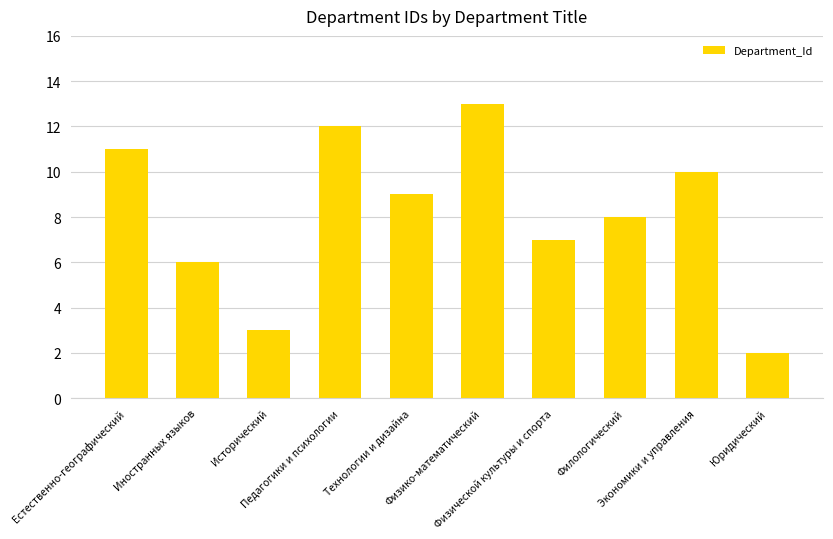

What is the difference between the values at Педагогики и психологии and Иностранных языков?

6